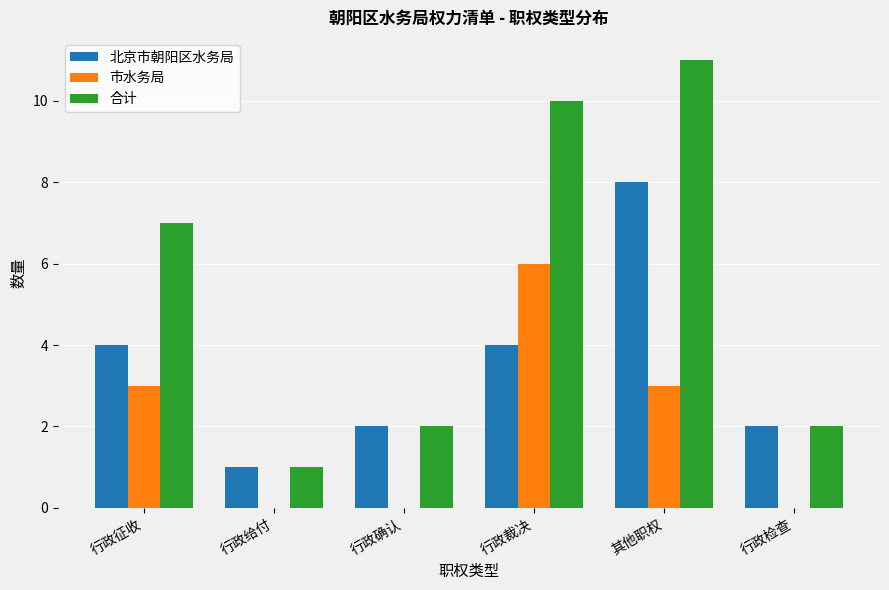

What is the average value of the 合计 series?

6